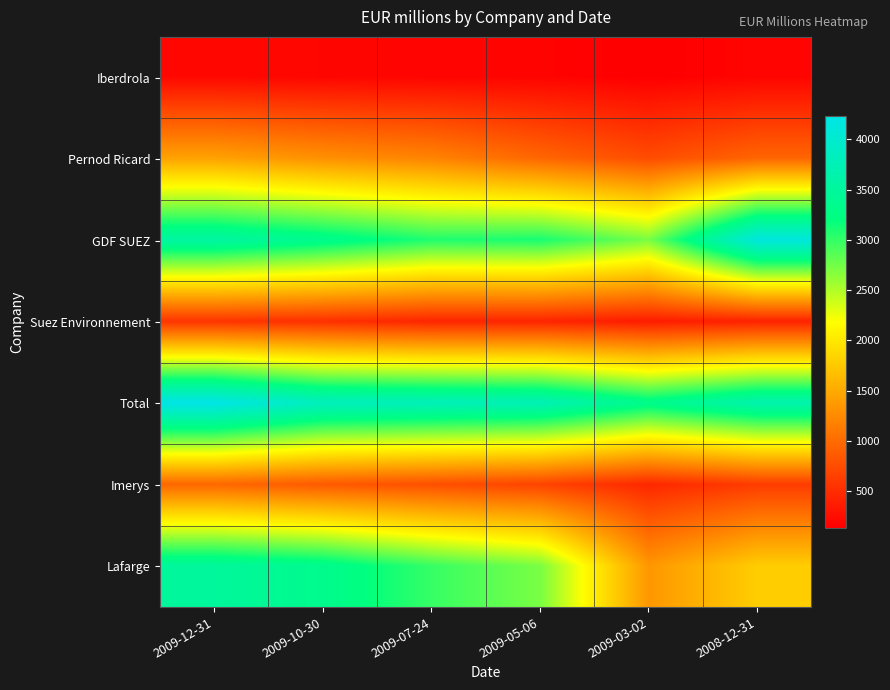

Reading left to right, what are all the values shown in this chart?

Iberdrola: 2009-12-31=209.6	2009-10-30=194.0	2009-07-24=182.0	2009-05-06=176.0	2009-03-02=139.0	2008-12-31=185.0
Pernod Ricard: 2009-12-31=1444.4	2009-10-30=1304.0	2009-07-24=1198.0	2009-05-06=966.0	2009-03-02=756.0	2008-12-31=955.0
GDF SUEZ: 2009-12-31=3548.9	2009-10-30=3340.0	2009-07-24=3082.0	2009-05-06=3109.0	2009-03-02=2725.0	2008-12-31=4140.0
Suez Environnement: 2009-12-31=564.4	2009-10-30=530.0	2009-07-24=446.0	2009-05-06=439.0	2009-03-02=370.0	2008-12-31=422.0
Total: 2009-12-31=4227.8	2009-10-30=3817.0	2009-07-24=3775.0	2009-05-06=3734.0	2009-03-02=3318.0	2008-12-31=3655.0
Imerys: 2009-12-31=971.2	2009-10-30=864.0	2009-07-24=775.0	2009-05-06=686.0	2009-03-02=463.0	2008-12-31=623.0
Lafarge: 2009-12-31=3486.4	2009-10-30=3344.0	2009-07-24=2989.0	2009-05-06=2719.0	2009-03-02=1354.0	2008-12-31=1789.0